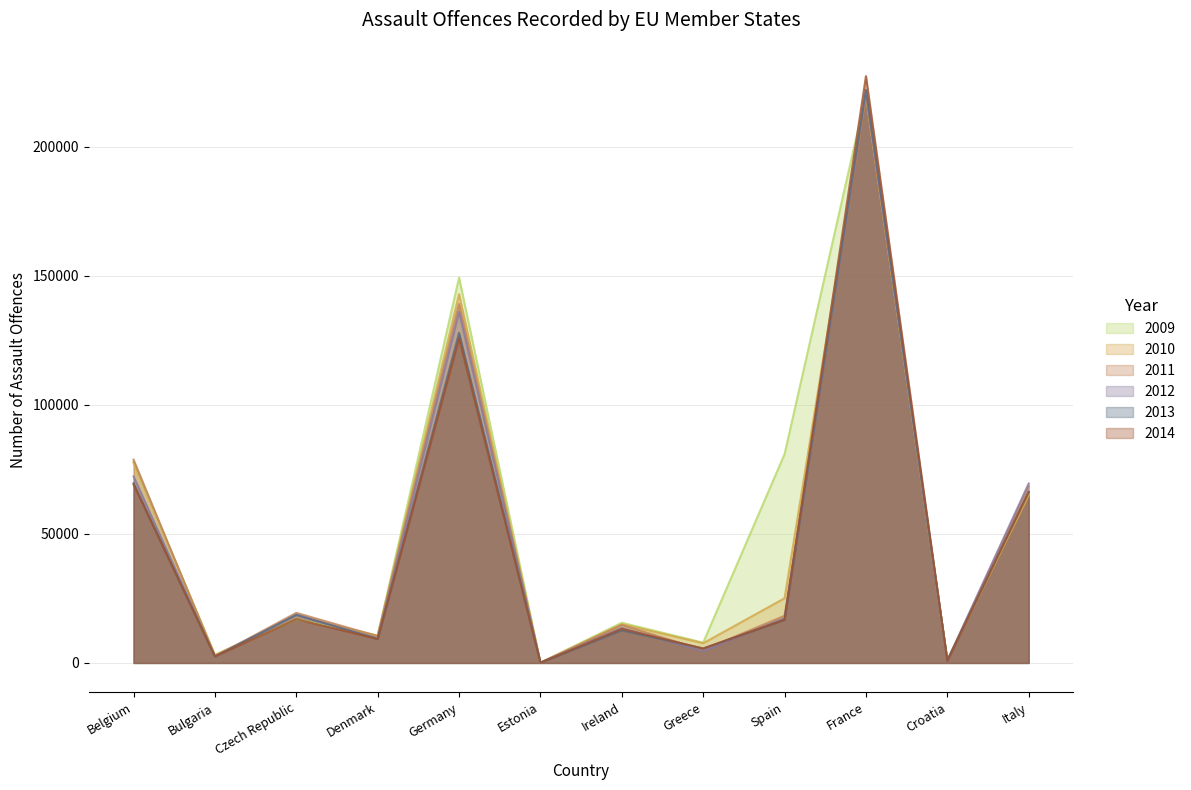

Where do 2009 and 2014 first cross each other?

Bulgaria and Czech Republic